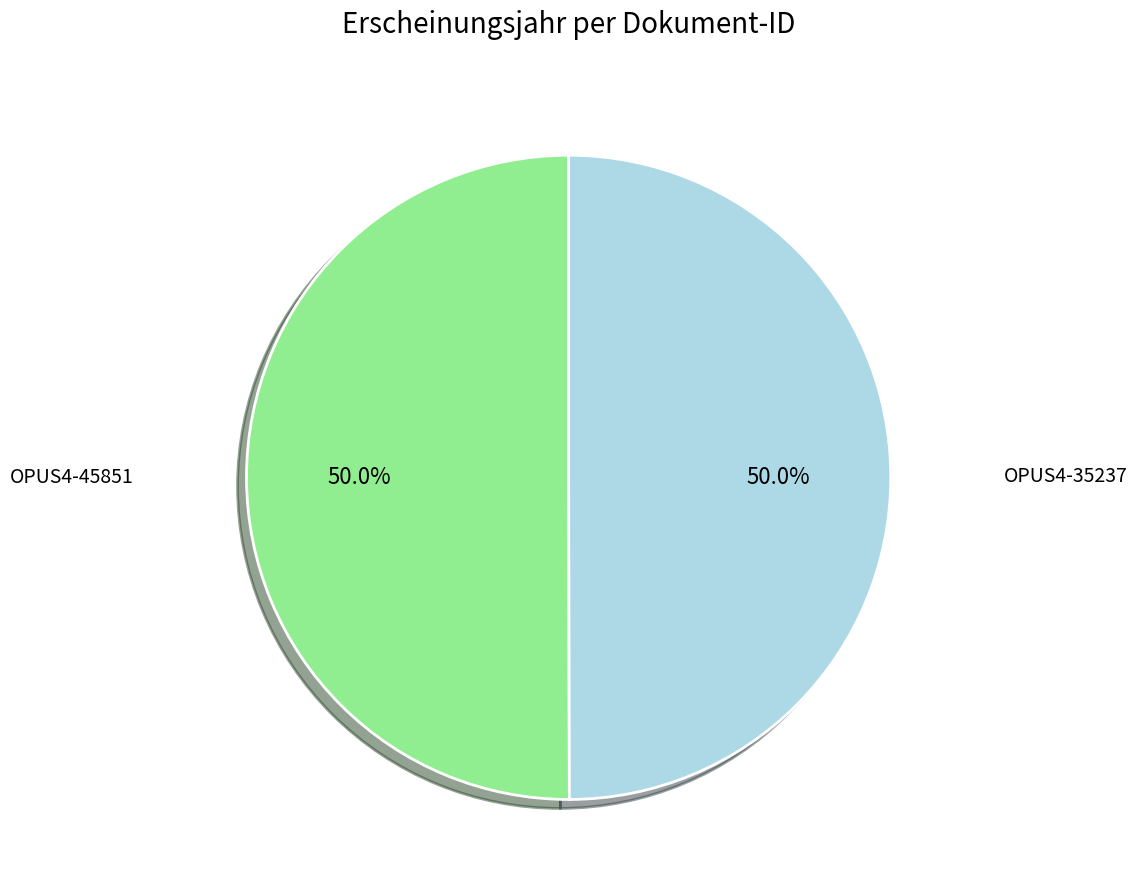

To the nearest percent, what percentage of the pie is OPUS4-45851?

50%